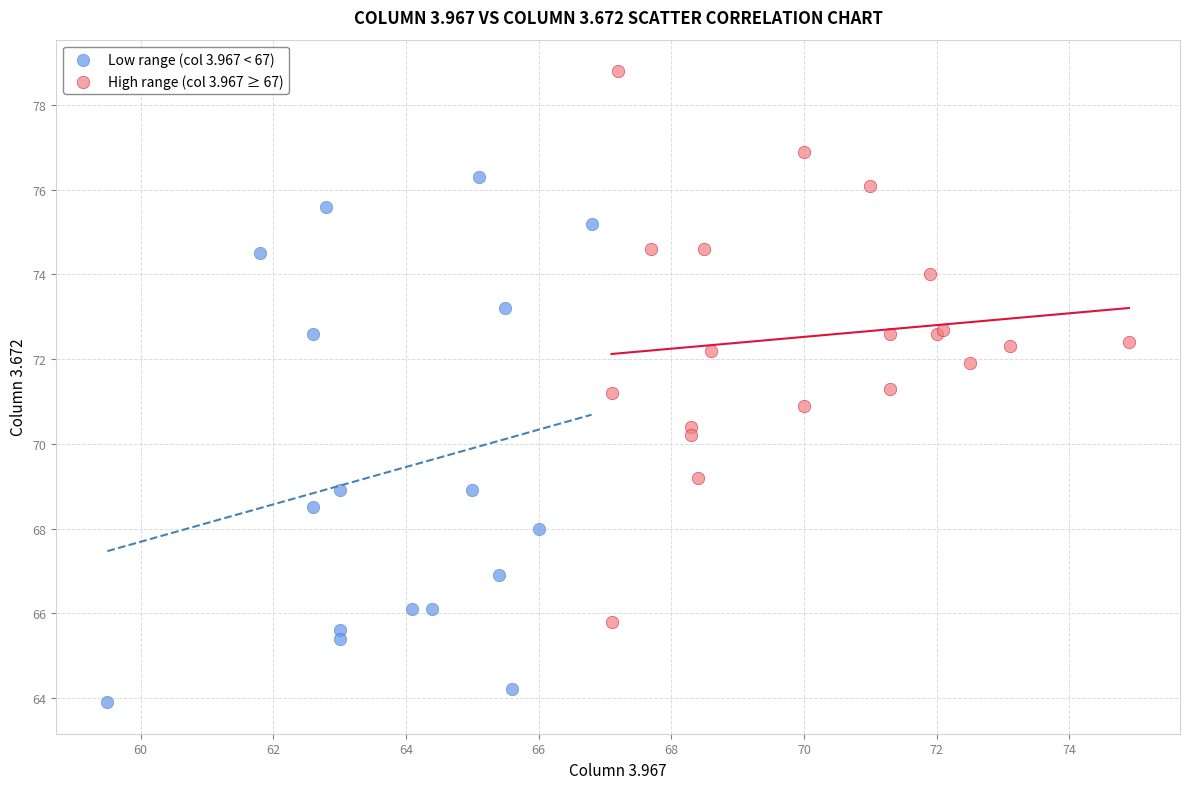

What are all the series names shown in the legend?

Low range (col 3.967 < 67), High range (col 3.967 ≥ 67)